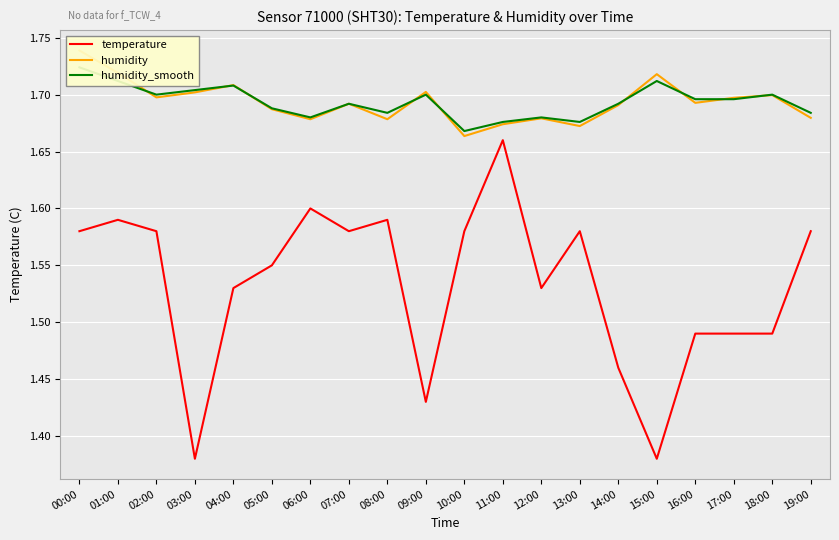

What are all the series names shown in the legend?

temperature, humidity, humidity_smooth